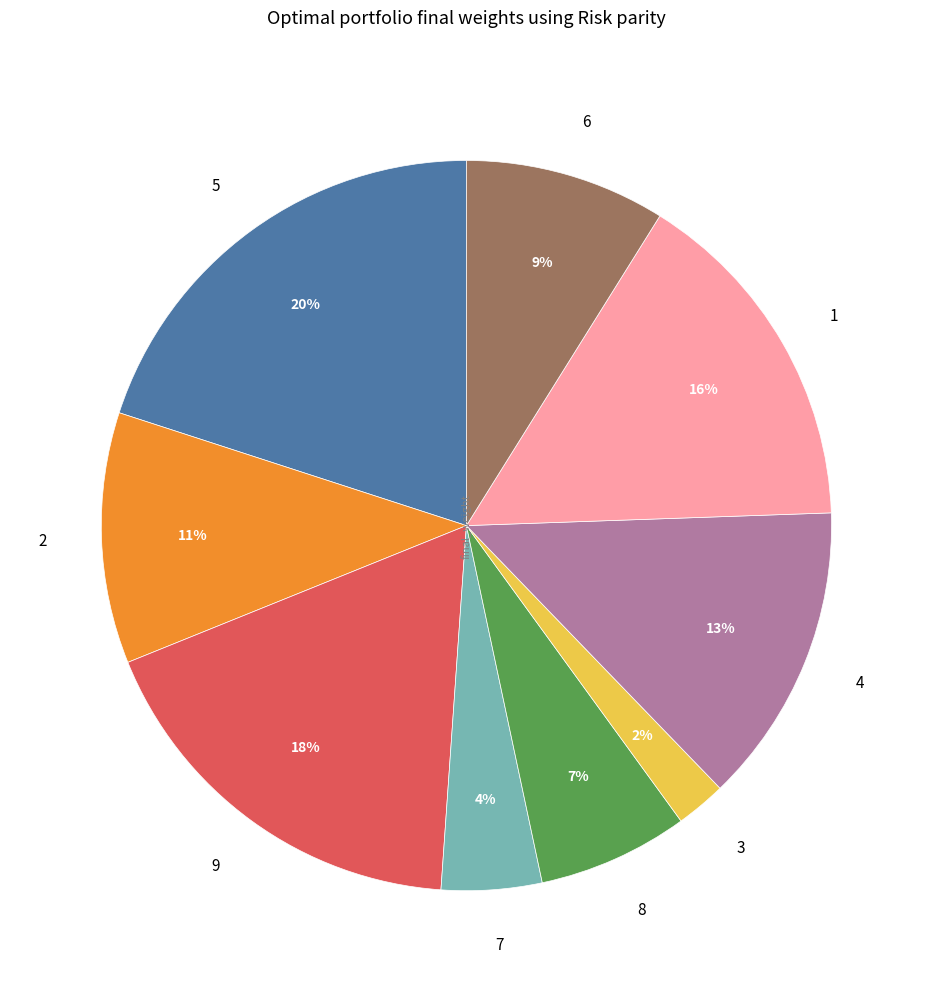

Count the number of slices in the pie.

9